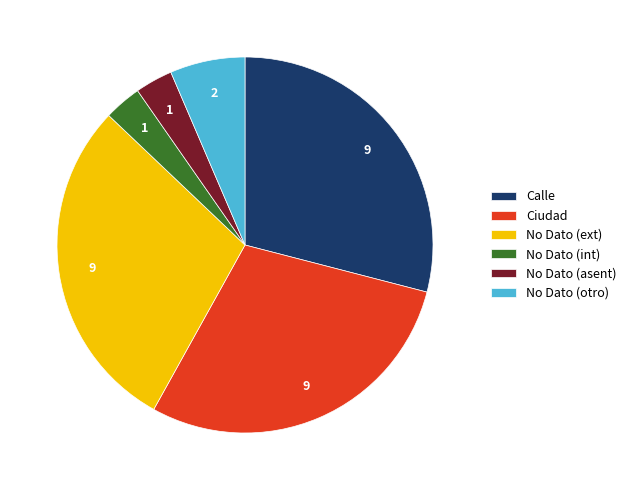

Do No Dato (int) and No Dato (otro) together represent more than half of the pie?

No